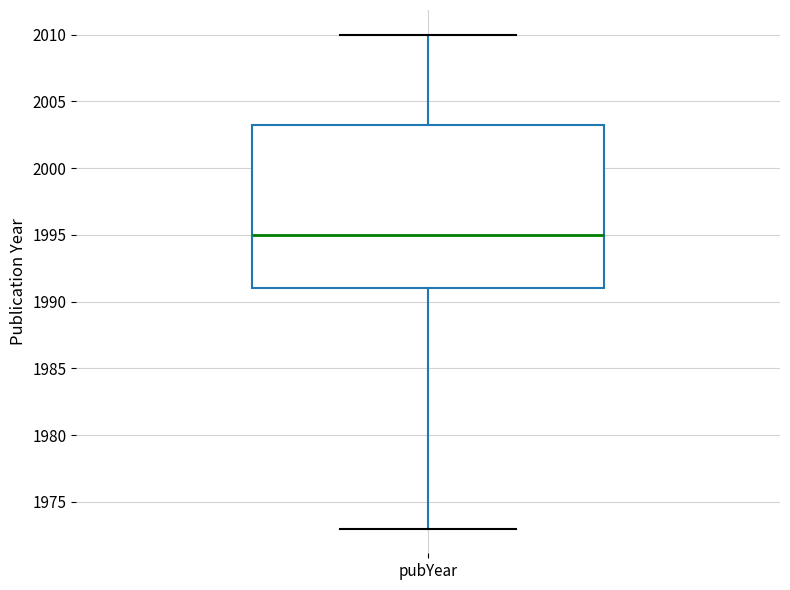

Read this box plot against the y-axis: the position of the median line, the range covered by the box, and the ends of both whiskers. The values are not printed on the chart, so give them approximately, as read against the axis.

median 1995.0, box 1991.0 to 2003.5, whiskers 1973.0 to 2010.0